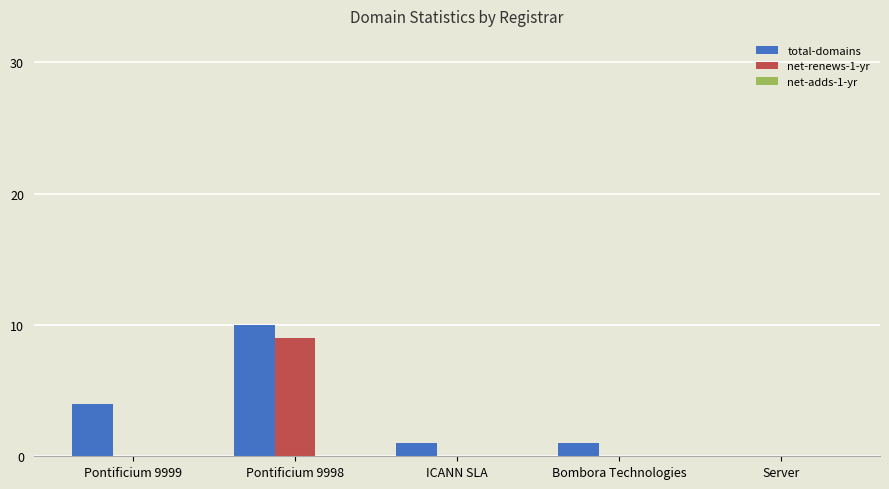

Between Pontificium 9998 and Server, which series saw the biggest shift?

total-domains